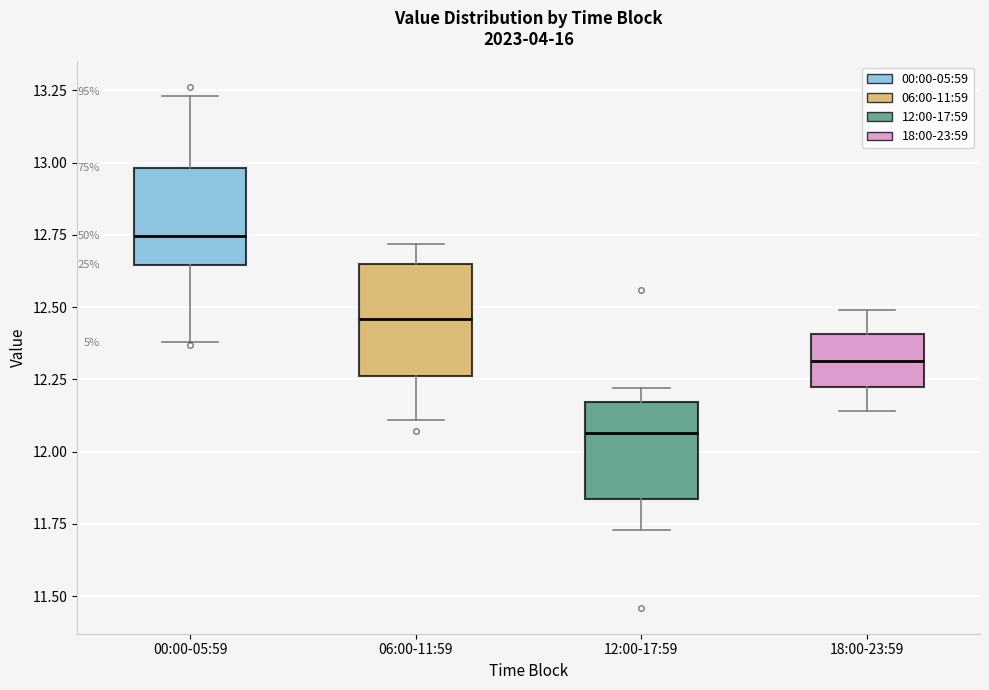

Reading left to right, read every box against the y-axis: the position of its median line, the range the box covers, and the ends of its whiskers. The values are not printed on the chart, so give them approximately, as read against the axis.

00:00-05:59: median 12.75, box 12.65 to 13.00, whiskers 12.40 to 13.25
06:00-11:59: median 12.45, box 12.25 to 12.65, whiskers 12.10 to 12.70
12:00-17:59: median 12.05, box 11.85 to 12.15, whiskers 11.75 to 12.20
18:00-23:59: median 12.30, box 12.20 to 12.40, whiskers 12.15 to 12.50